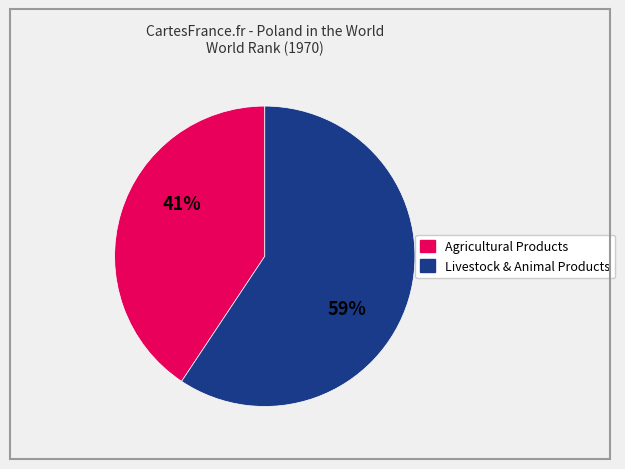

Is there any slice that represents more than half of the pie?

Yes